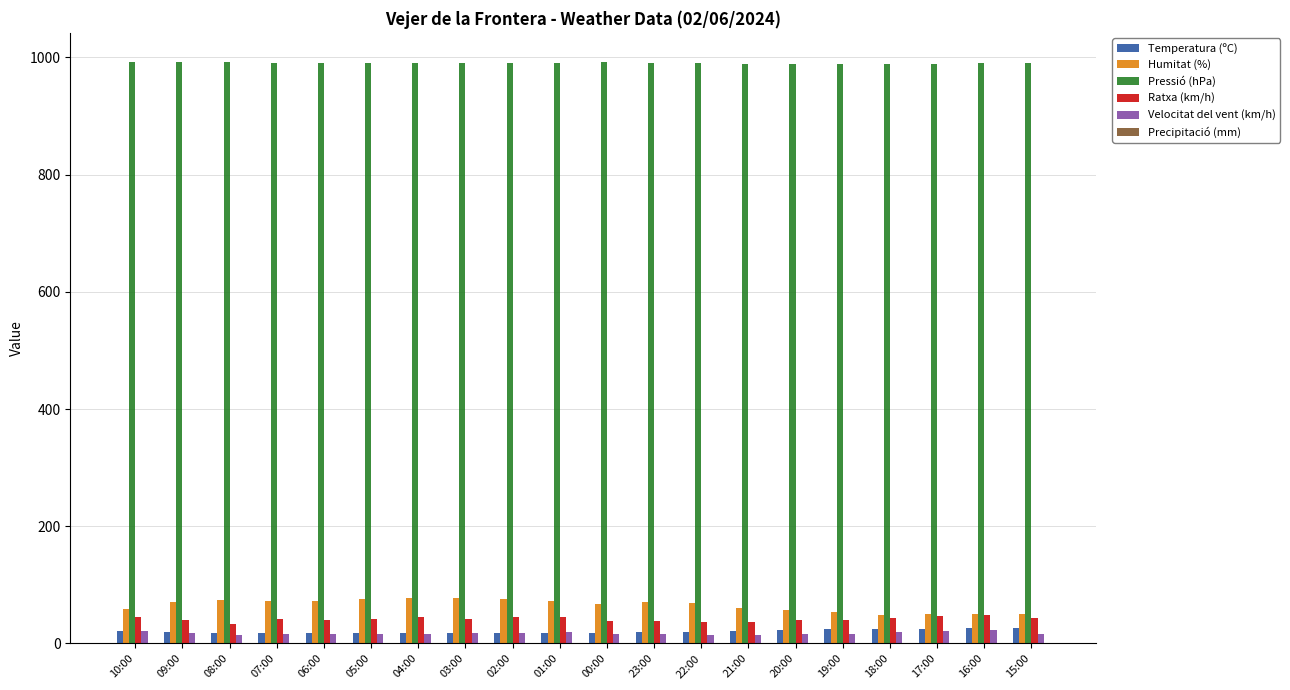

The value of Pressió (hPa) at 05:00 is 990.6. True or false?

True